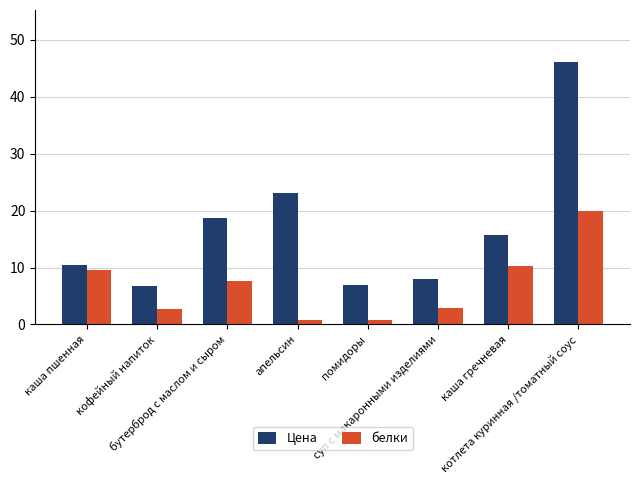

Which series changed the most between каша пшенная and кофейный напиток?

белки